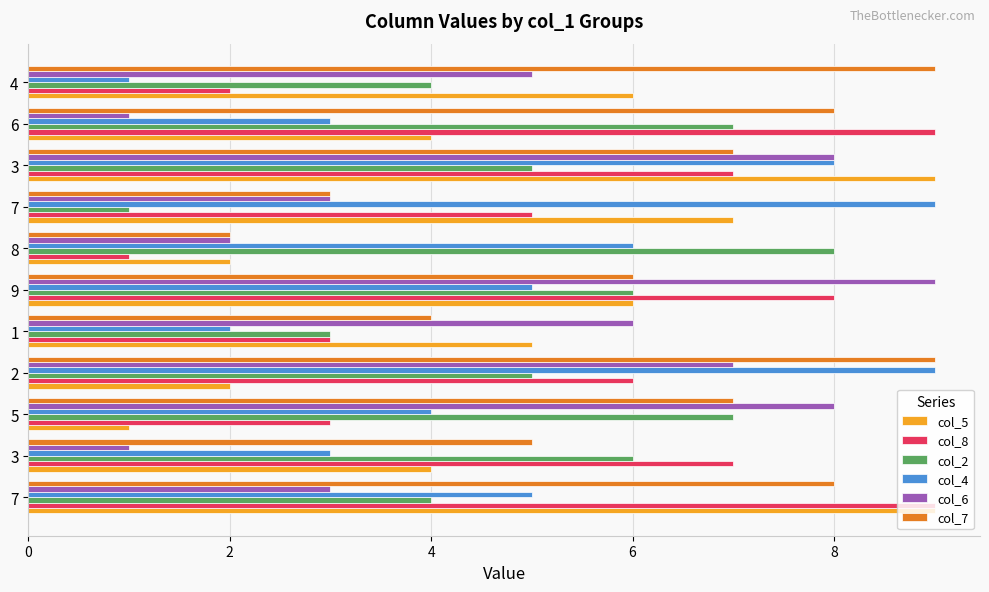

How many series are shown in this chart?

6